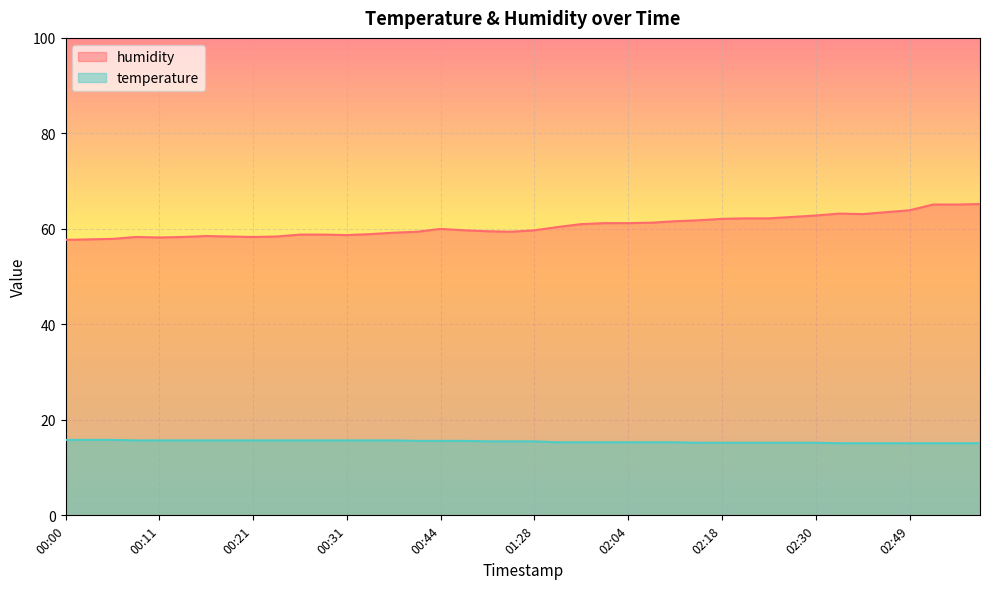

Which category has the lowest value in the temperature series?

02:35